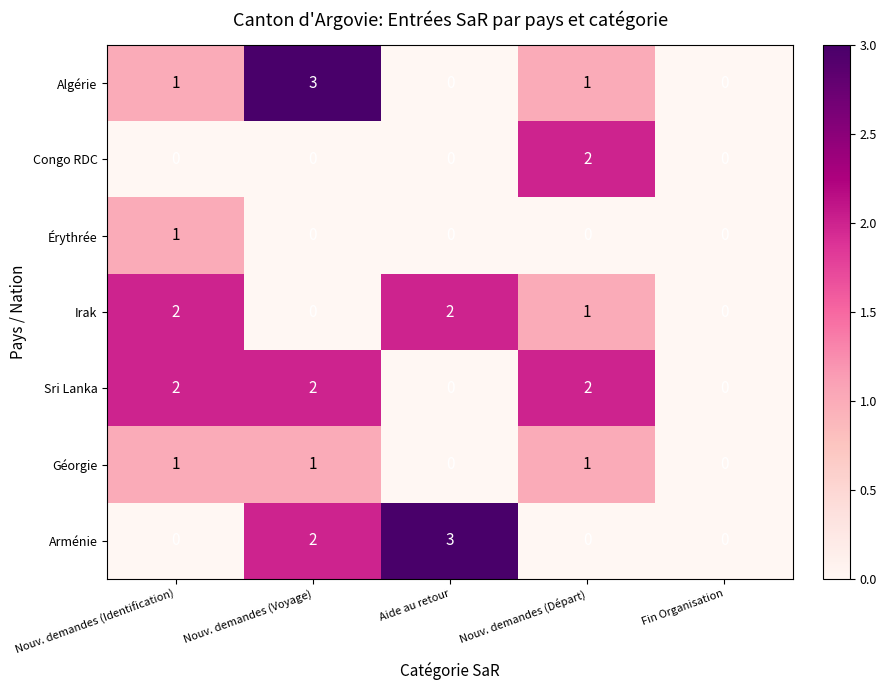

The value of Géorgie at Nouv. demandes (Voyage) is 2. True or false?

False